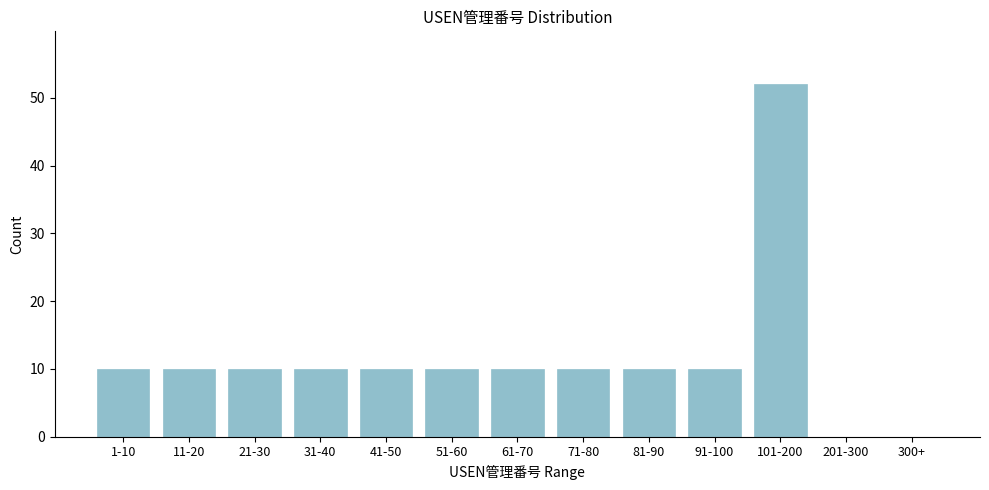

Reading left to right, transcribe all the data shown in this chart.

1-10=10	11-20=10	21-30=10	31-40=10	41-50=10	51-60=10	61-70=10	71-80=10	81-90=10	91-100=10	101-200=52	201-300=0	300+=0